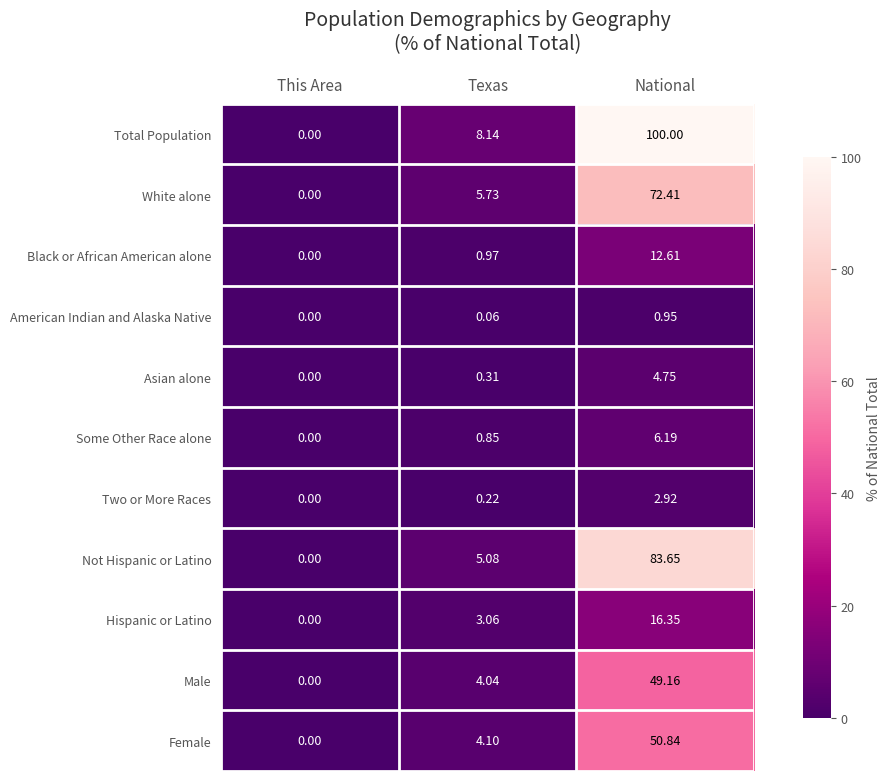

Rank the series by their maximum value, from highest to lowest.

Total Population, Not Hispanic or Latino, White alone, Female, Male, Hispanic or Latino, Black or African American alone, Some Other Race alone, Asian alone, Two or More Races, American Indian and Alaska Native